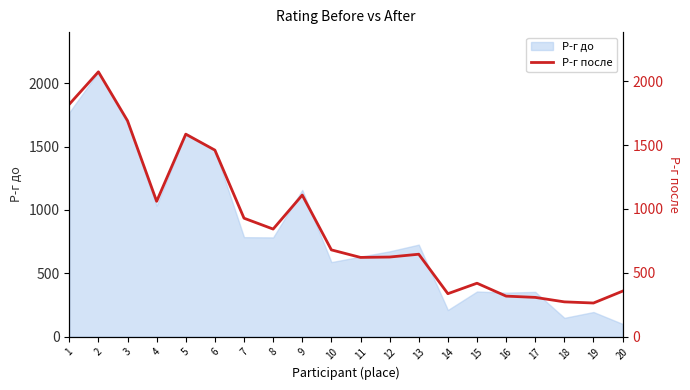

The value at 10 is 295. True or false?

False